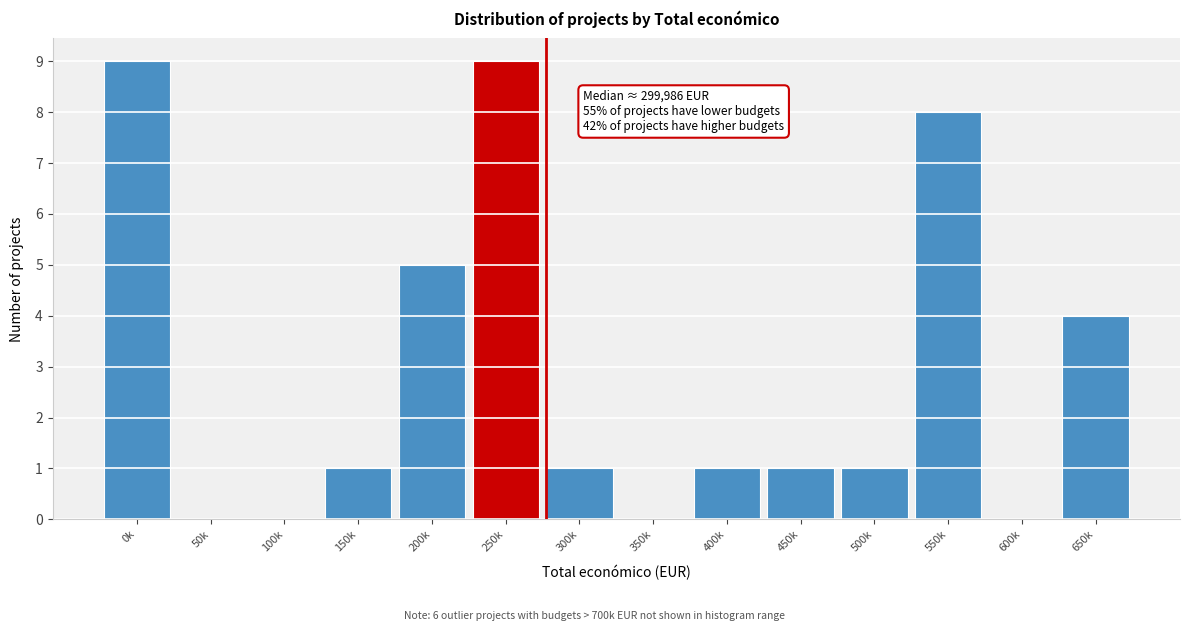

Reading left to right, transcribe all the data shown in this chart.

0k=9	50k=0	100k=0	150k=1	200k=5	250k=9	300k=1	350k=0	400k=1	450k=1	500k=1	550k=8	600k=0	650k=4